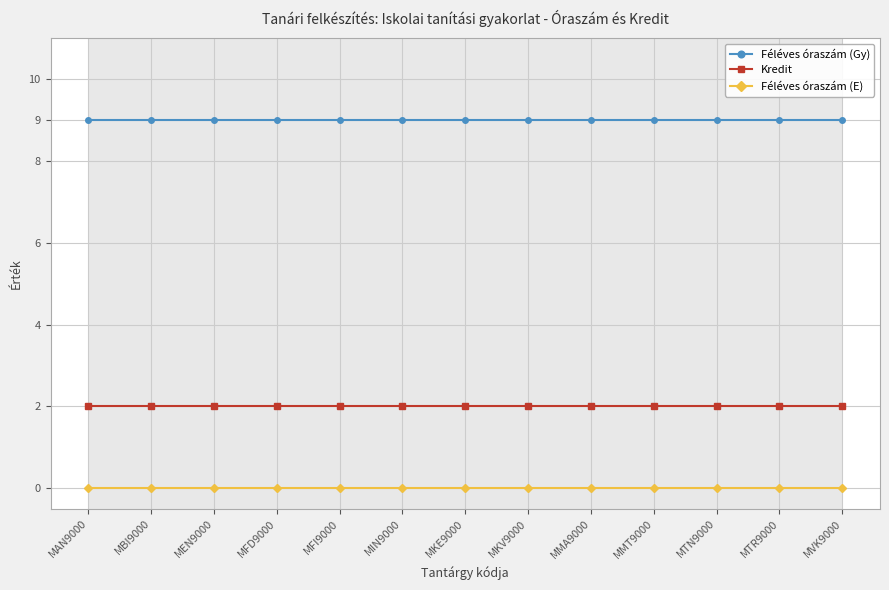

Rank the categories by Kredit value from lowest to highest.

MAN9000, MBI9000, MEN9000, MFD9000, MFI9000, MIN9000, MKE9000, MKV9000, MMA9000, MMT9000, MTN9000, MTR9000, MVK9000